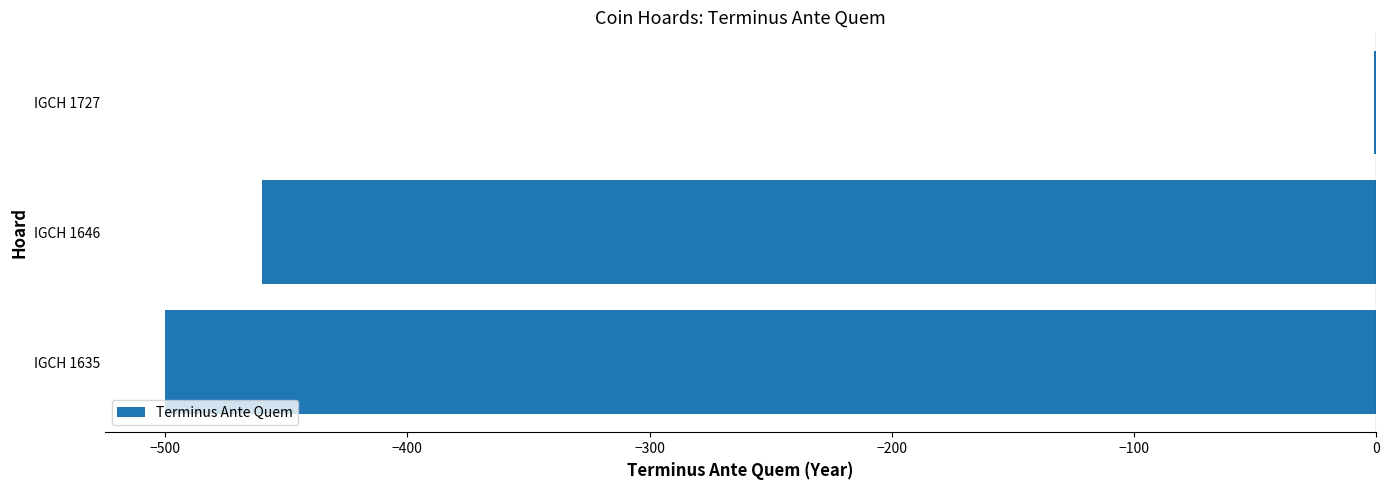

Is it true that the value at IGCH 1646 is -460?

True